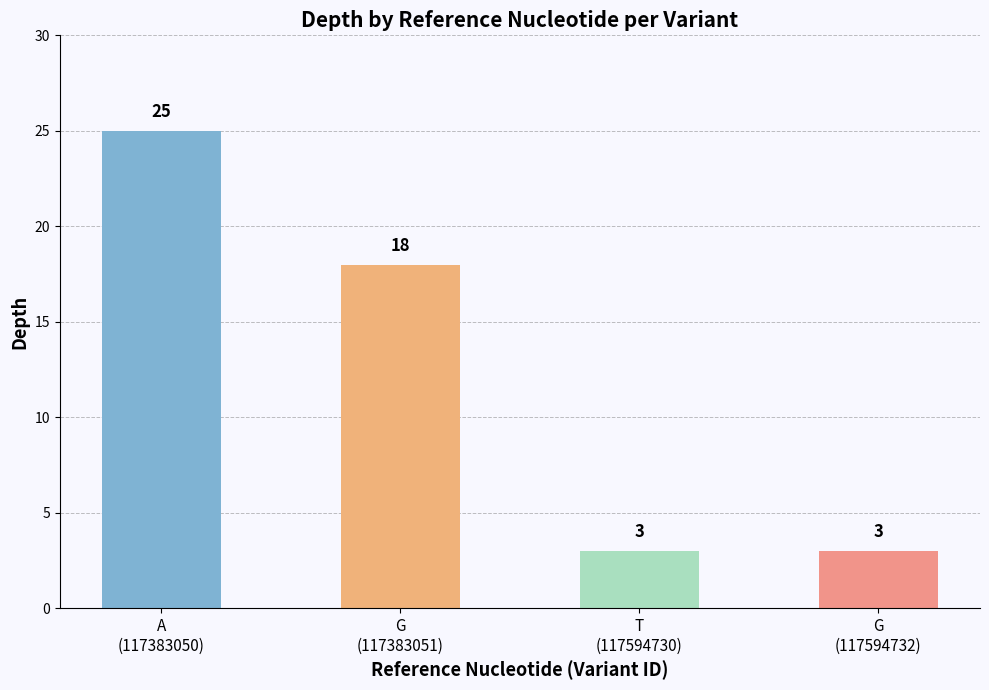

At which label does the data first exceed 18?

A
(117383050)